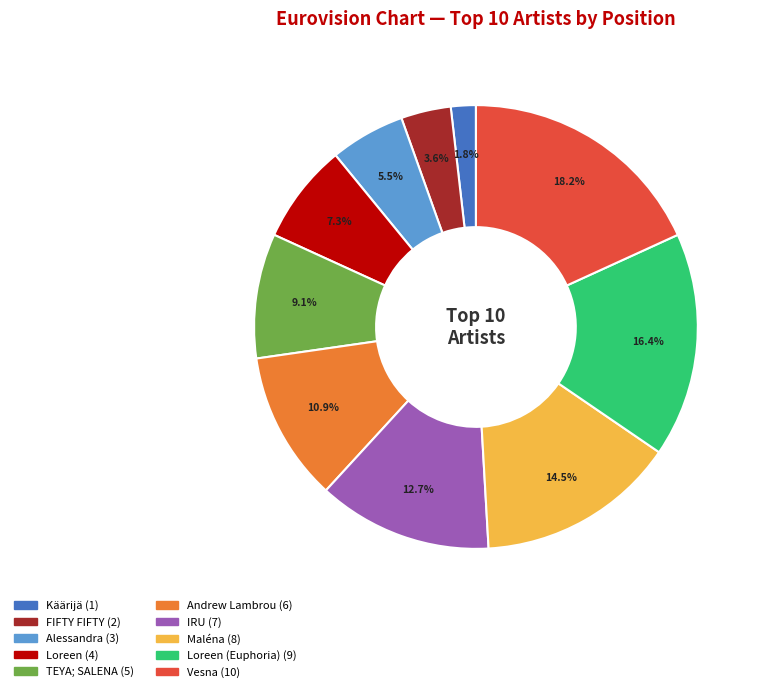

Does any single category account for the majority?

No